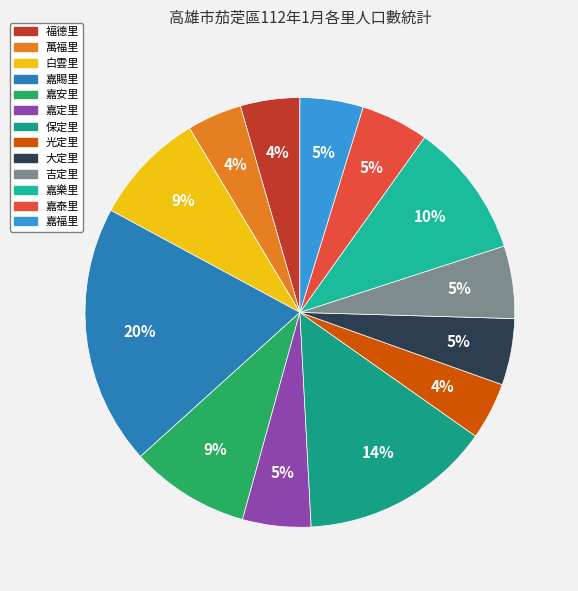

Does 白雲里 represent more than half of the total?

No